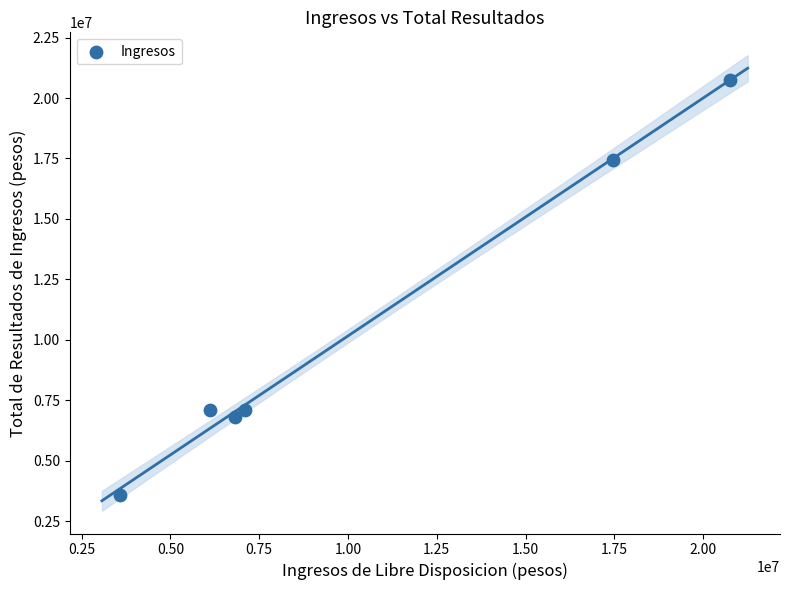

What is the range of Y values (max minus min)?

17177426.6